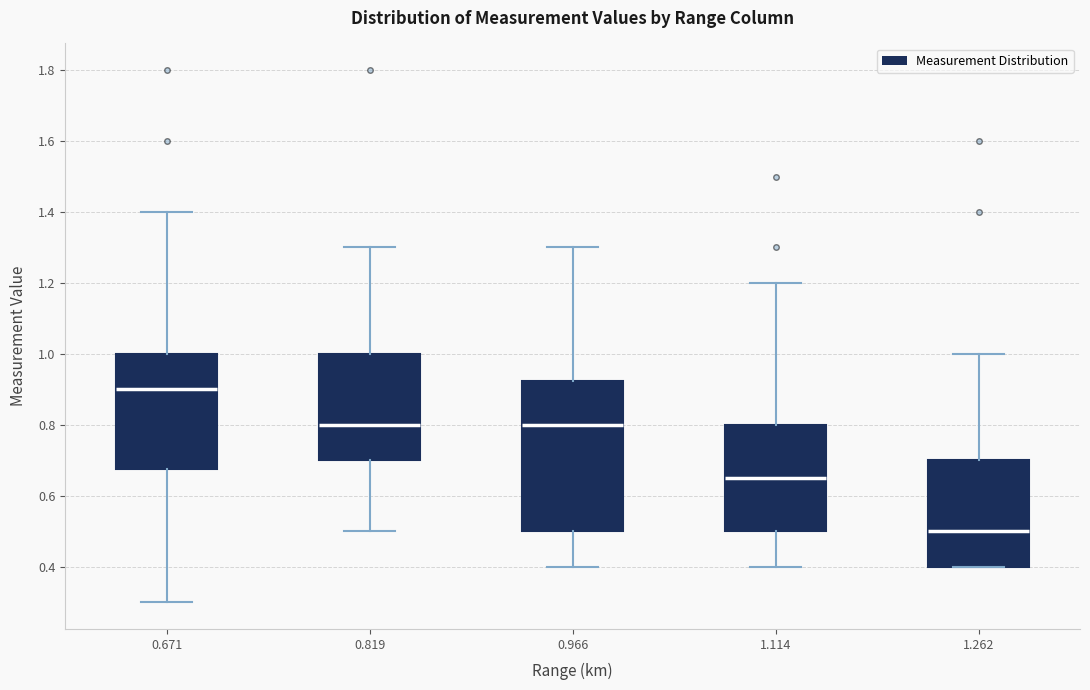

Where is the upper edge of the box at x = 0.671 on the y-axis? The values are not printed on the chart, so give them approximately, as read against the axis.

1.00